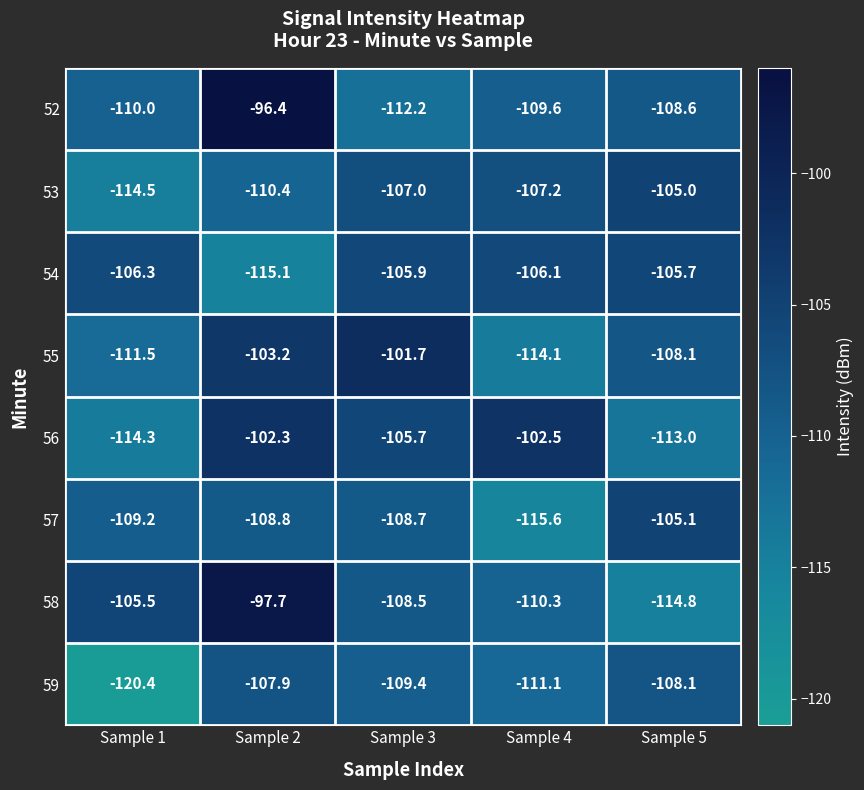

Read the 55 value at Sample 1.

-111.5